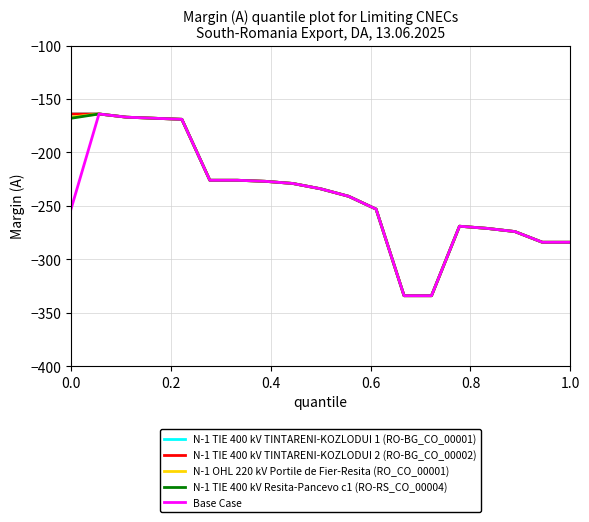

Does the chart have visible grid lines?

Yes